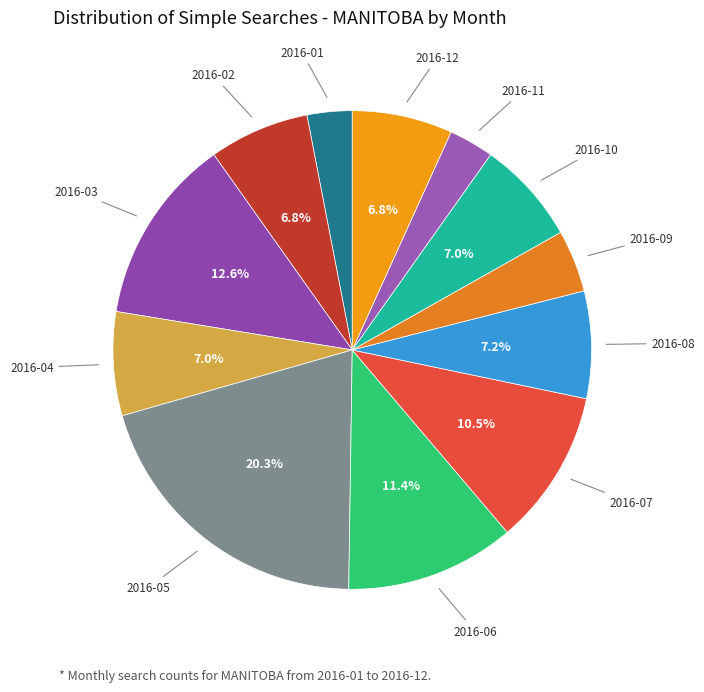

The 2016-10 slice represents 7% of the pie. True or false?

True